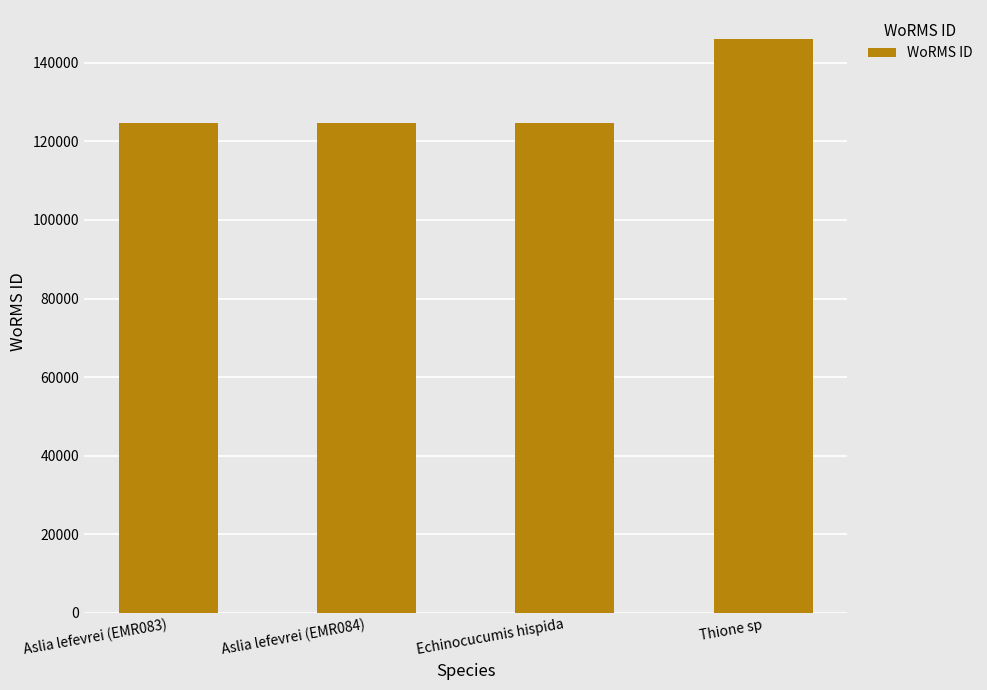

Which label corresponds to the largest value in the chart?

Thione sp